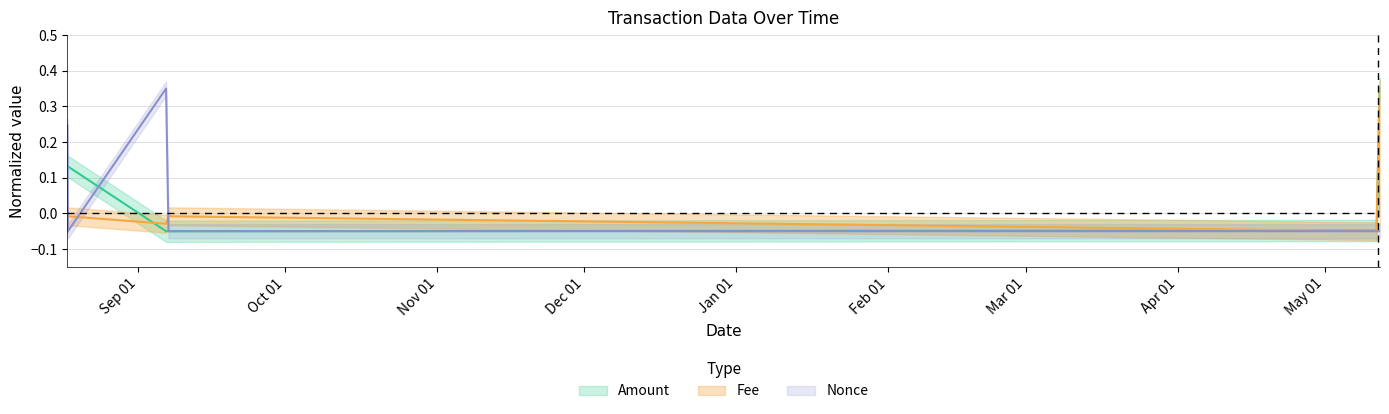

At which label does Amount first exceed 0?

2021-08-17 12:57:00